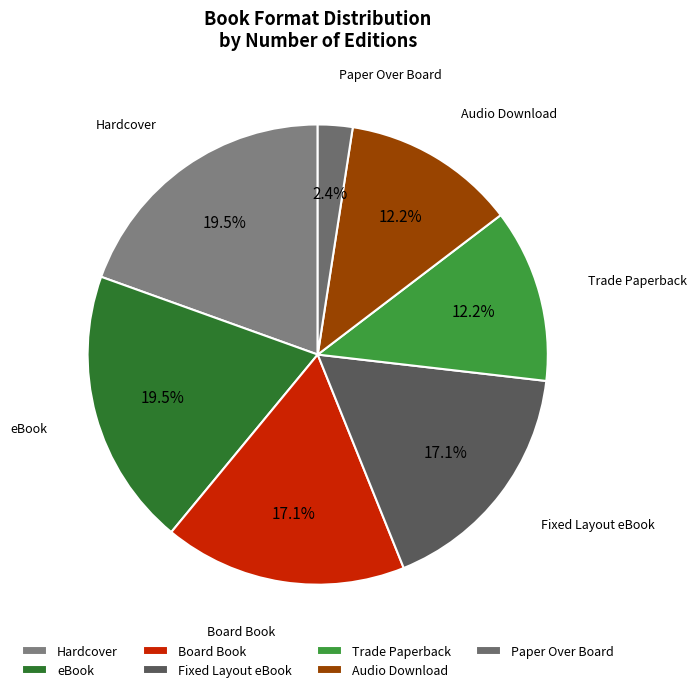

To the nearest percent, what is the difference between the Board Book and Trade Paperback slice percentages?

5%